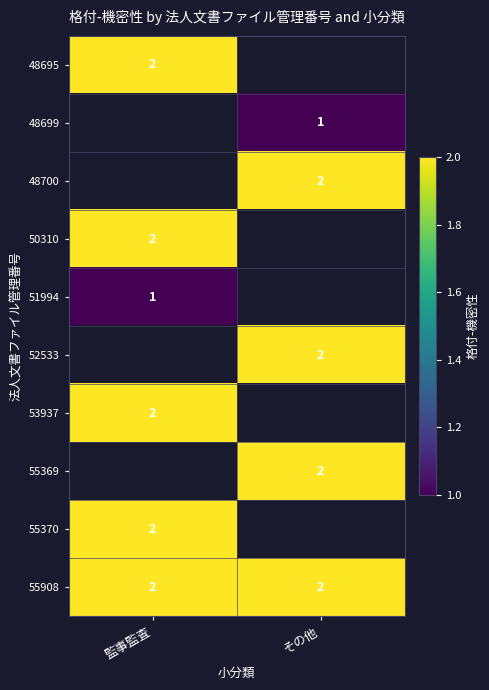

The 53937 series shows 3 at 監事監査. True or false?

False